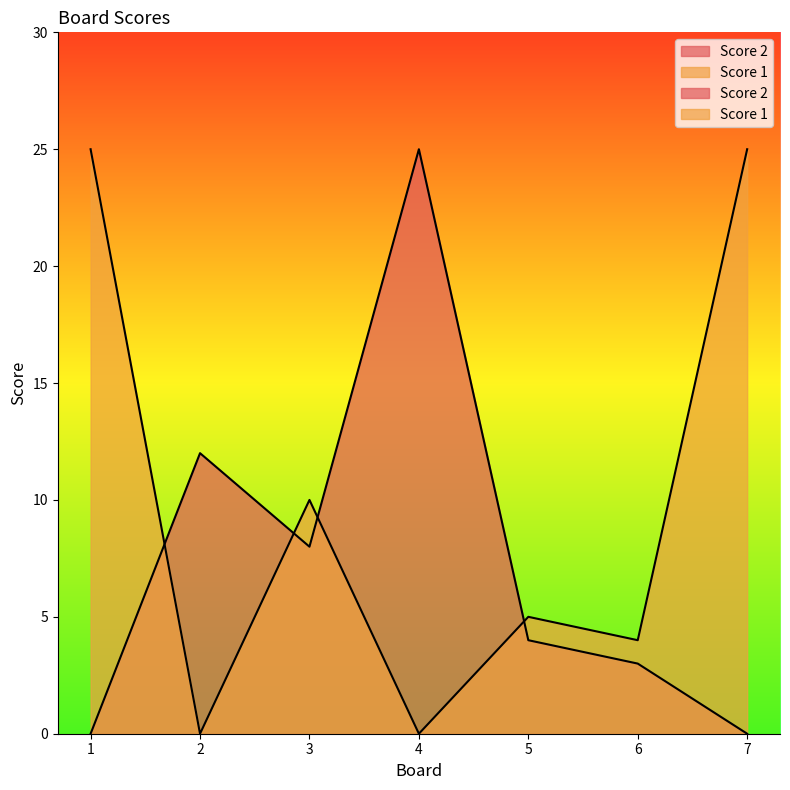

Does the chart have visible grid lines?

No